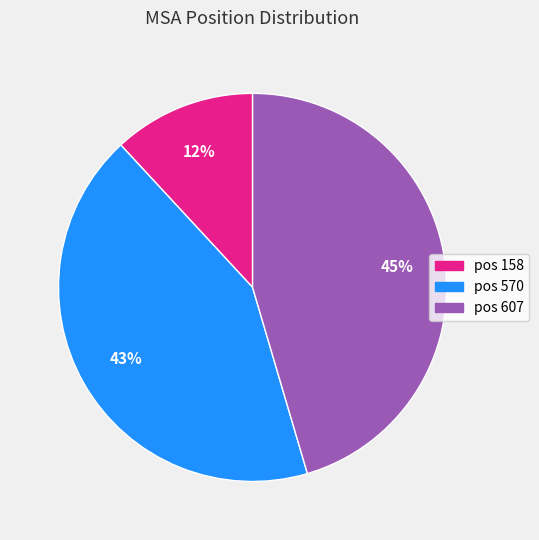

Is there a majority slice in this chart?

No